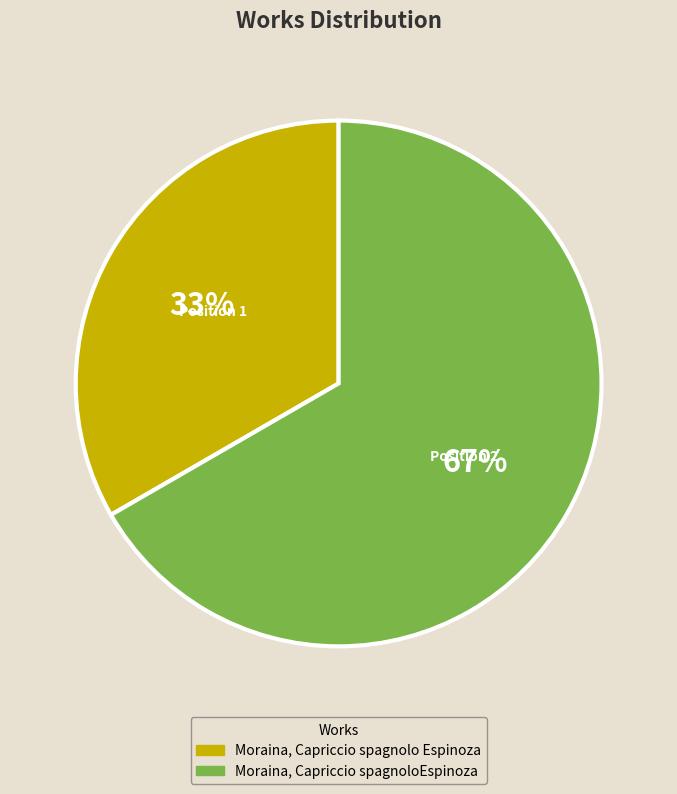

Rank the categories by value from highest to lowest.

Moraina, Capriccio spagnoloEspinoza, Moraina, Capriccio spagnolo Espinoza